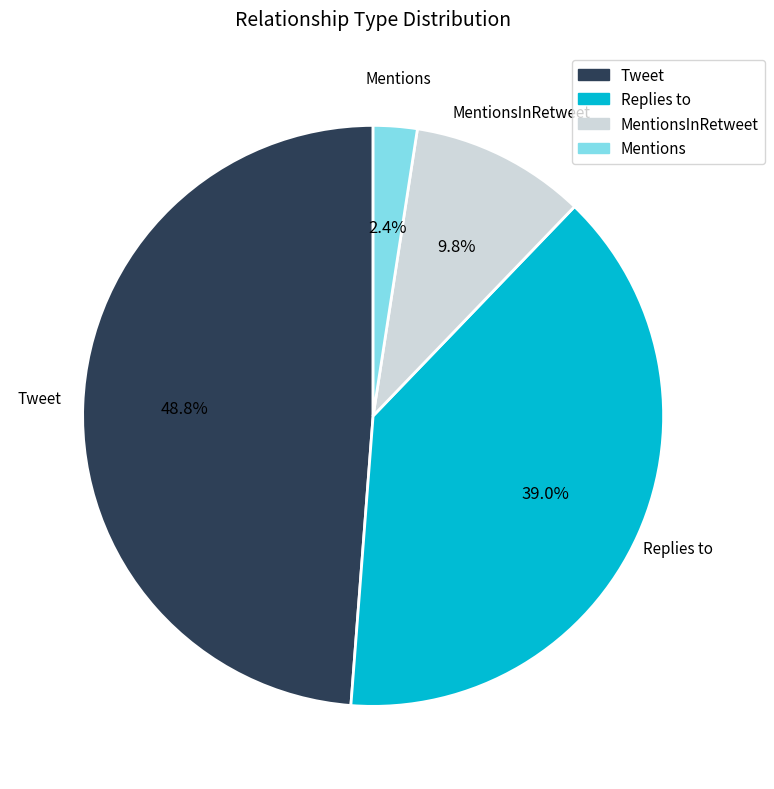

Is there any slice that represents more than half of the pie?

No